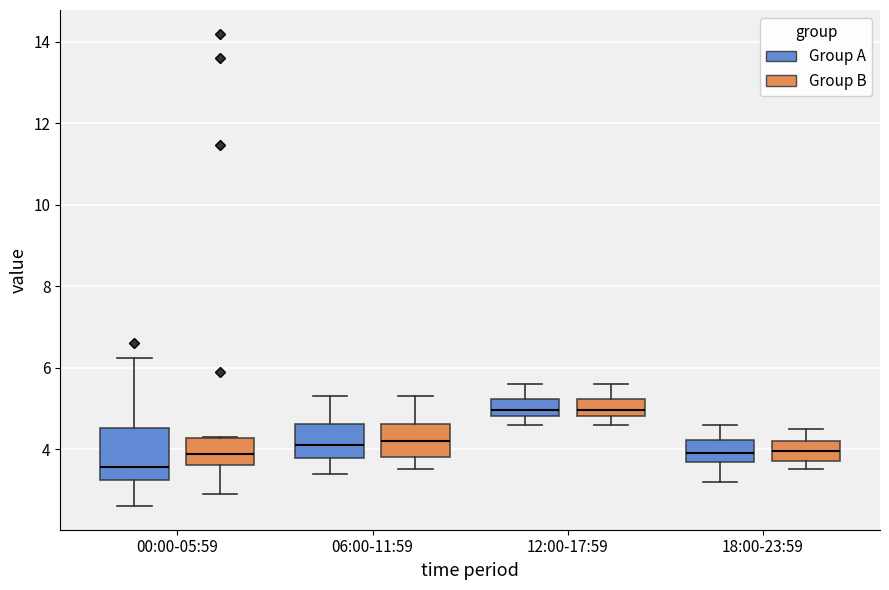

Comparing the boxes themselves (not the whiskers), which one is the tallest?

00:00-05:59 (Group A)